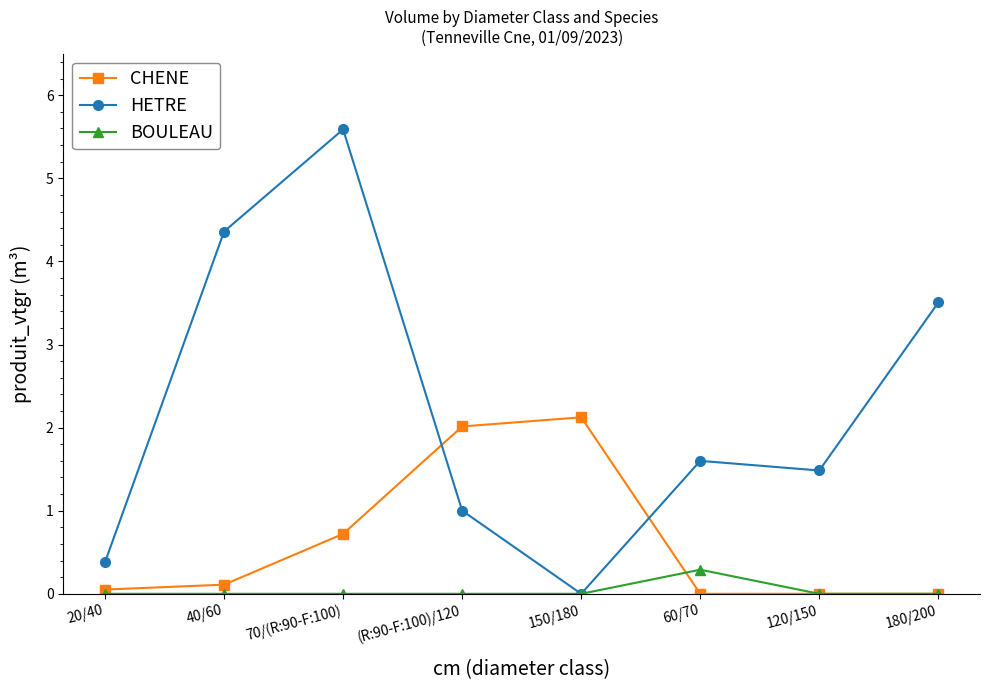

Is it true that CHENE equals 0.1 at 40/60?

True